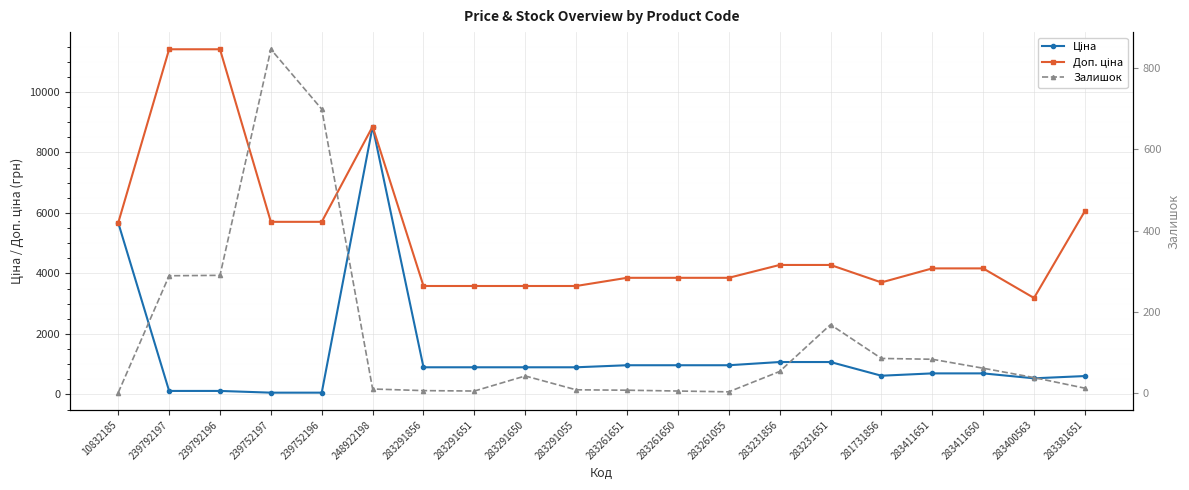

Between 283291650 and 283411651, which series saw the biggest shift?

Доп. ціна